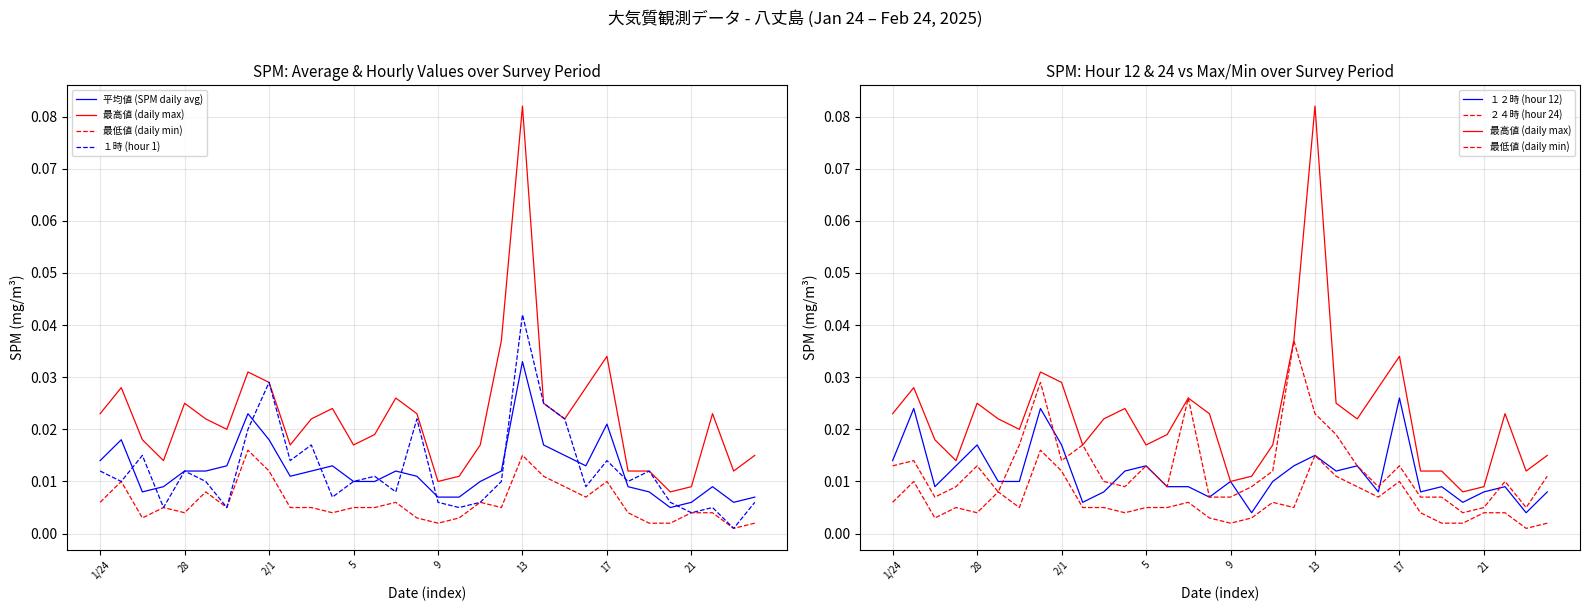

Is it true that １時 (hour 1) equals 0.0 at 2/1?

True